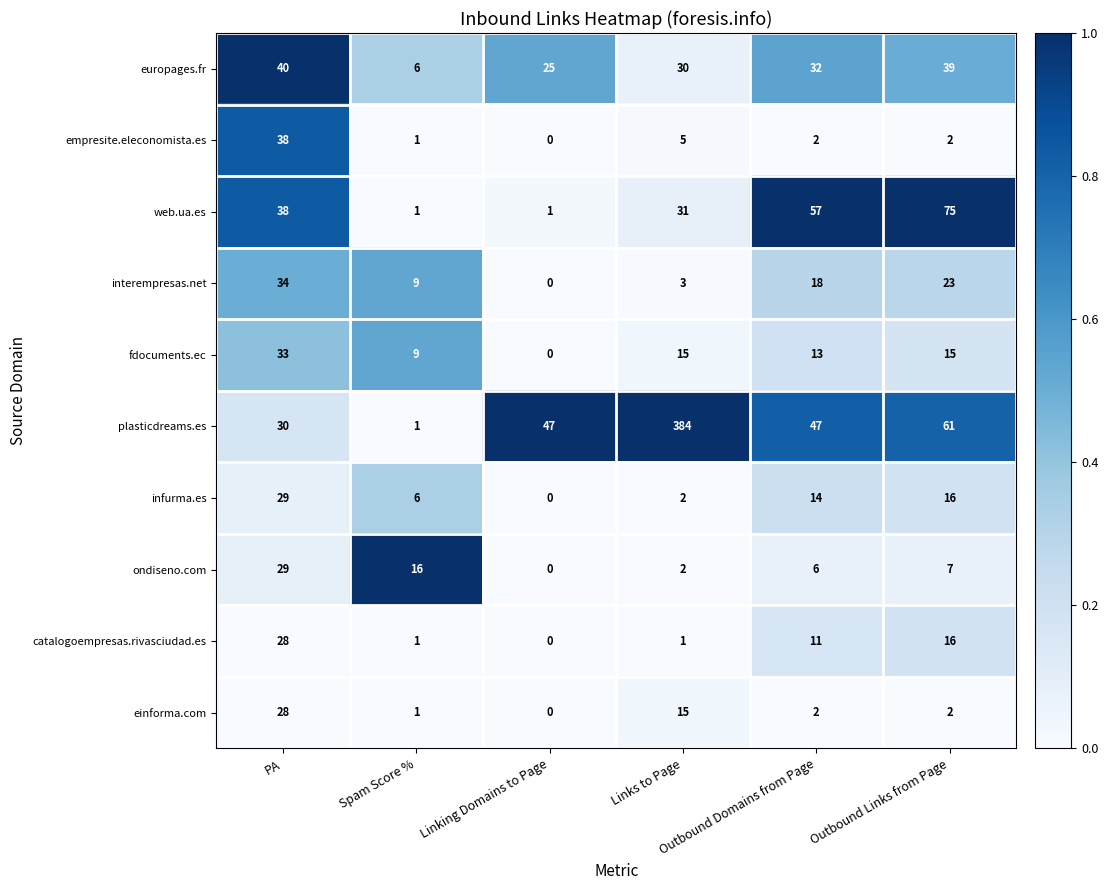

What is the difference between the maximum and minimum values in the einforma.com series?

28